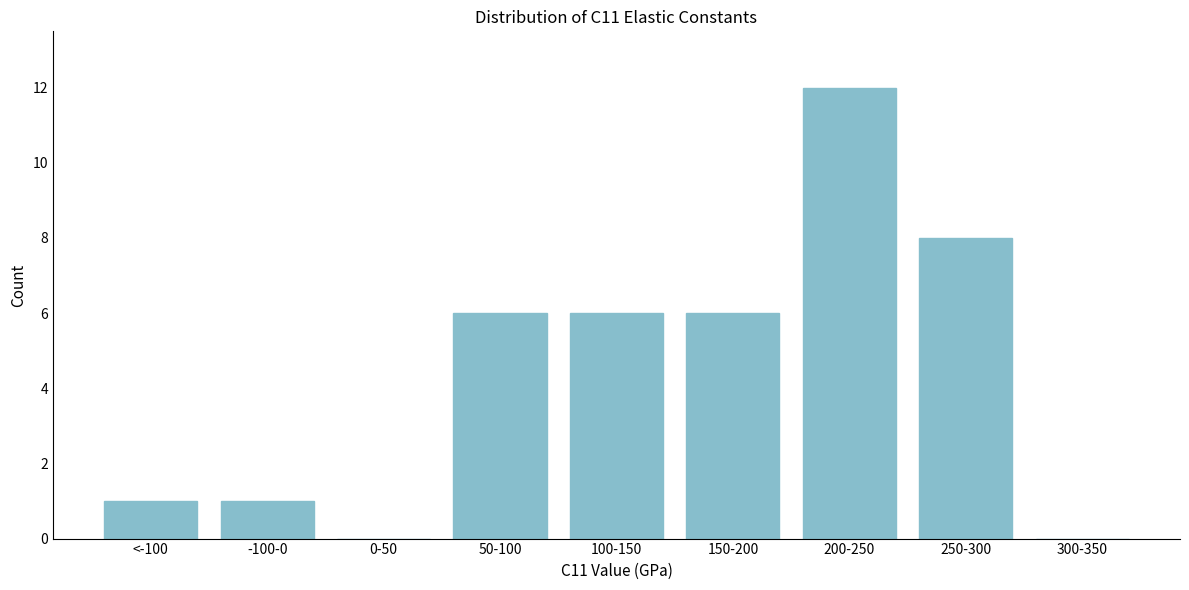

Reading left to right, transcribe all the data shown in this chart.

<-100=1	-100-0=1	0-50=0	50-100=6	100-150=6	150-200=6	200-250=12	250-300=8	300-350=0